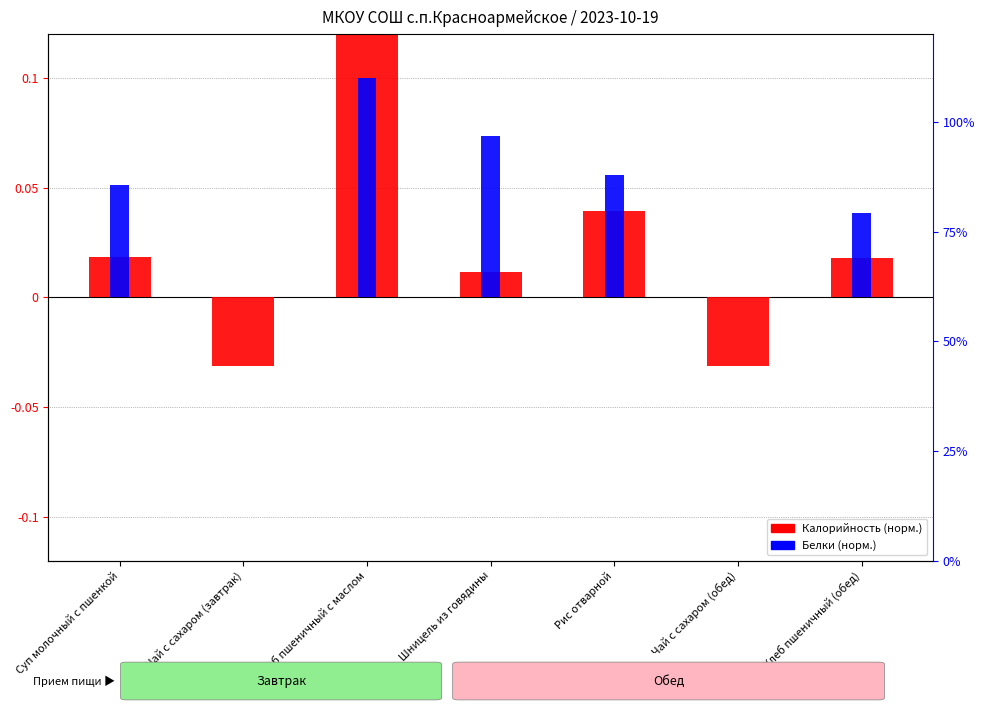

At which category is the sum across all series the highest?

Хлеб пшеничный с маслом